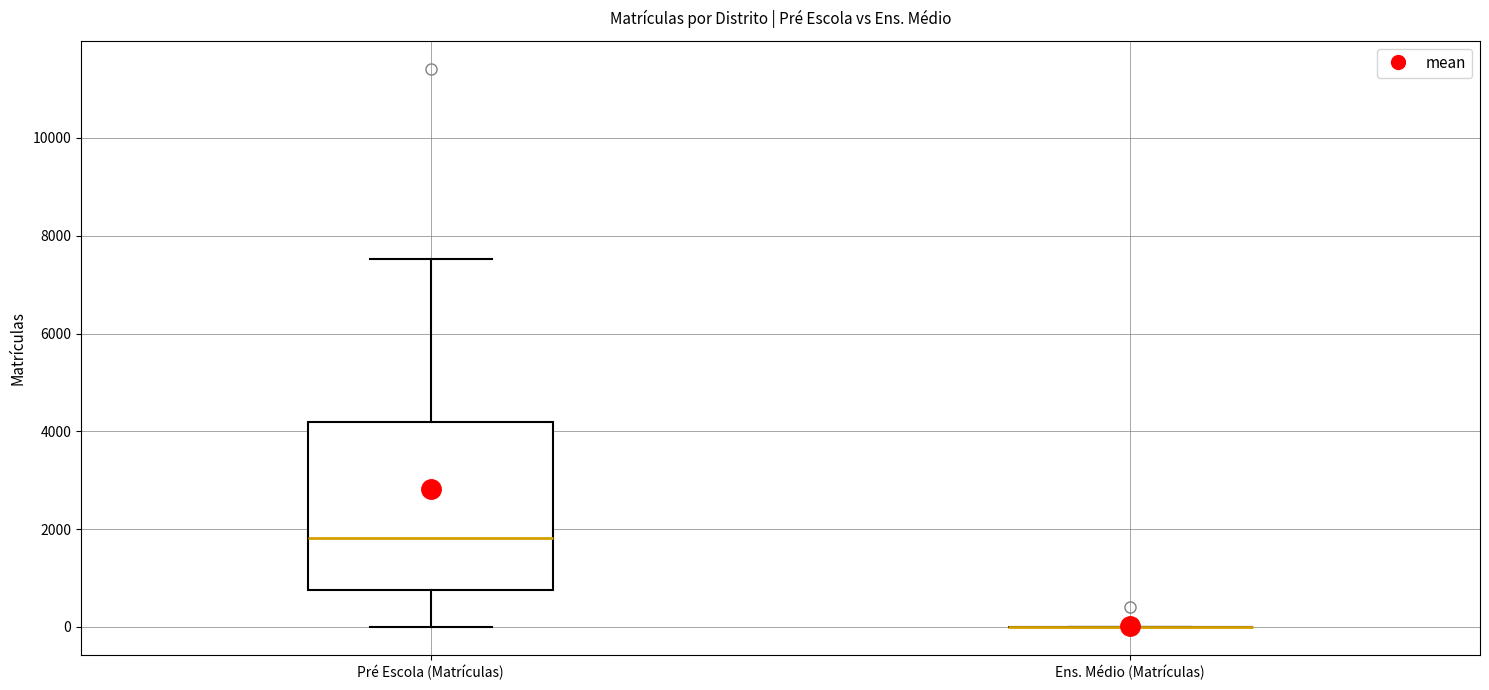

Reading left to right, read every box against the y-axis: the position of its median line, the range the box covers, and the ends of its whiskers. The values are not printed on the chart, so give them approximately, as read against the axis.

Pré Escola (Matrículas): median 1800, box 800 to 4200, whiskers 0 to 7600
Ens. Médio (Matrículas): box collapsed to a line at 0, whiskers 0 to 0